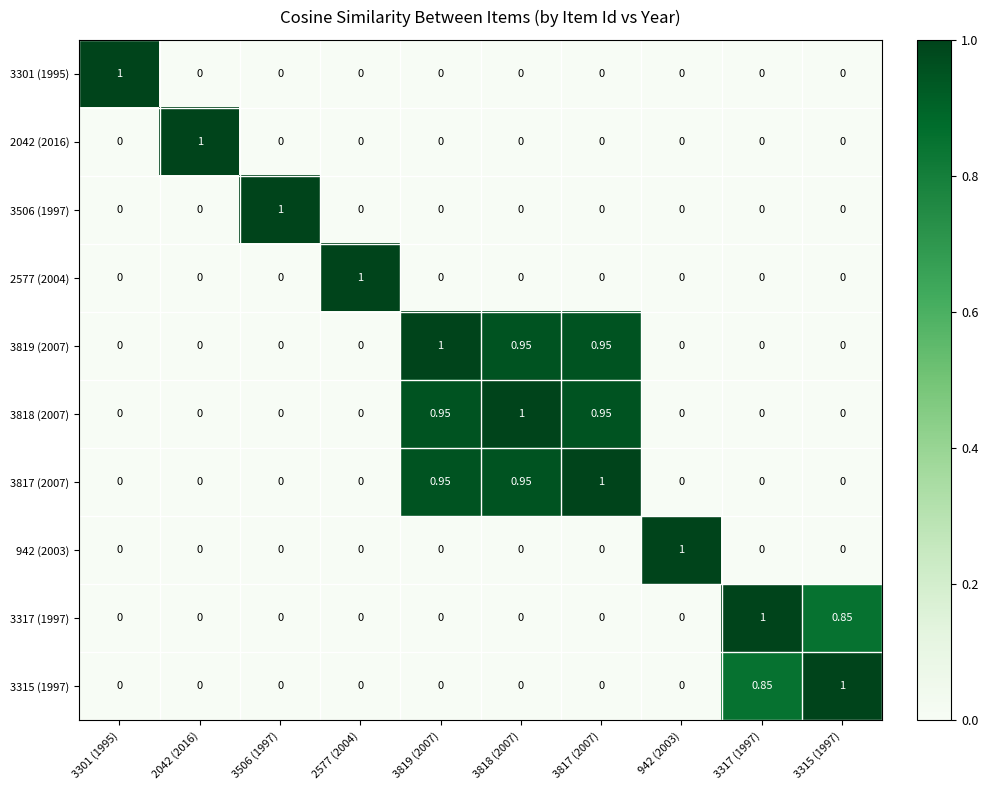

Is the value of 3315 (1997) at 3315 (1997) greater than the value of 2577 (2004) at 942 (2003)?

Yes